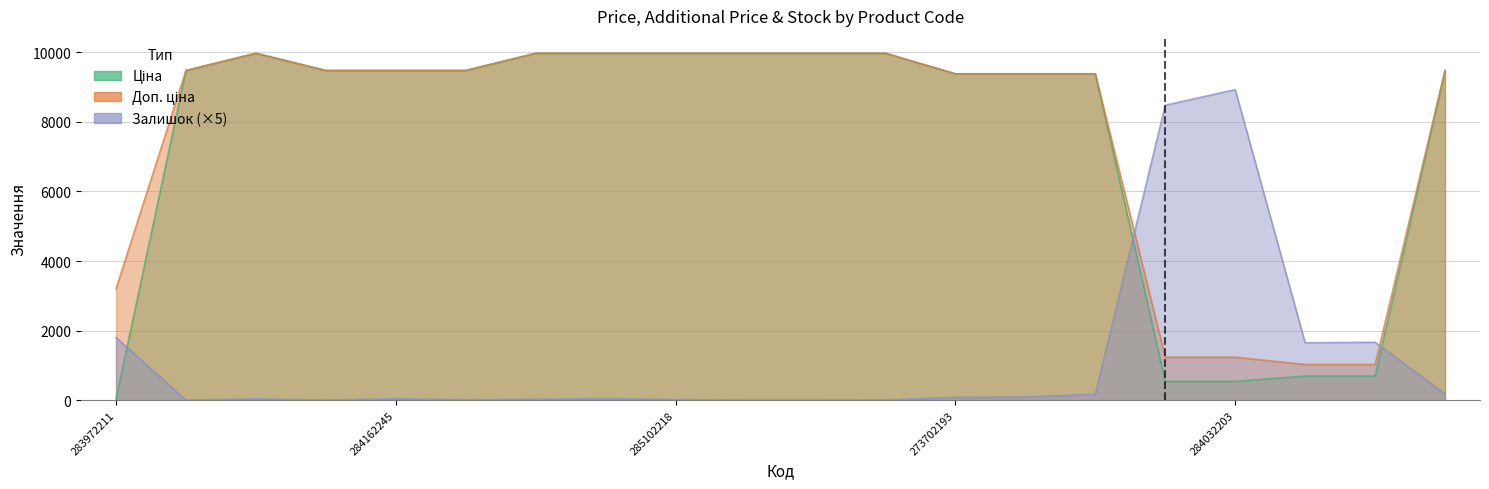

What position from the left is 285102120?

11